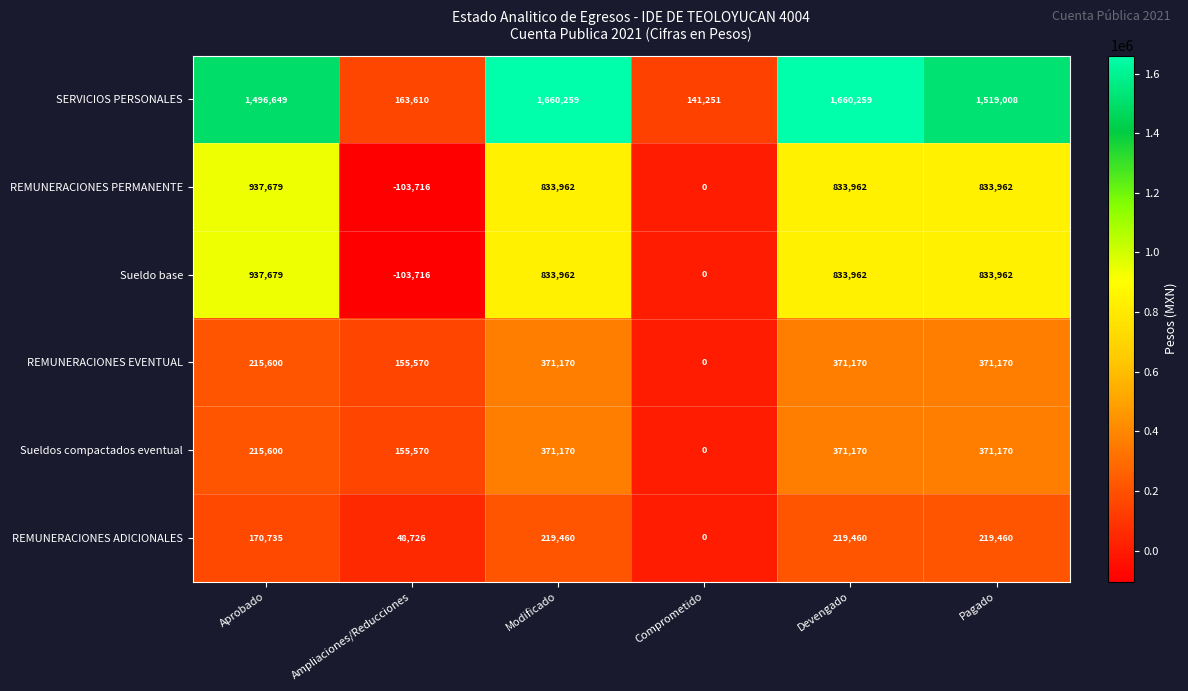

Is it true that REMUNERACIONES PERMANENTE equals -34010 at Ampliaciones/Reducciones?

False